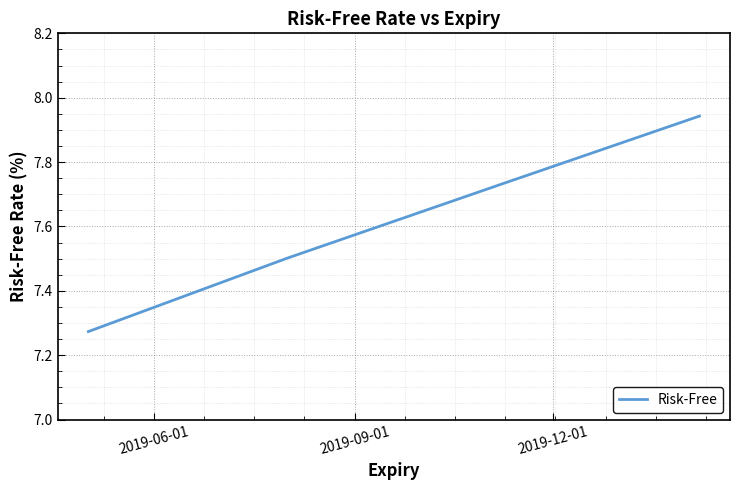

True or false: there are more than 0 points higher than both neighbors.

False